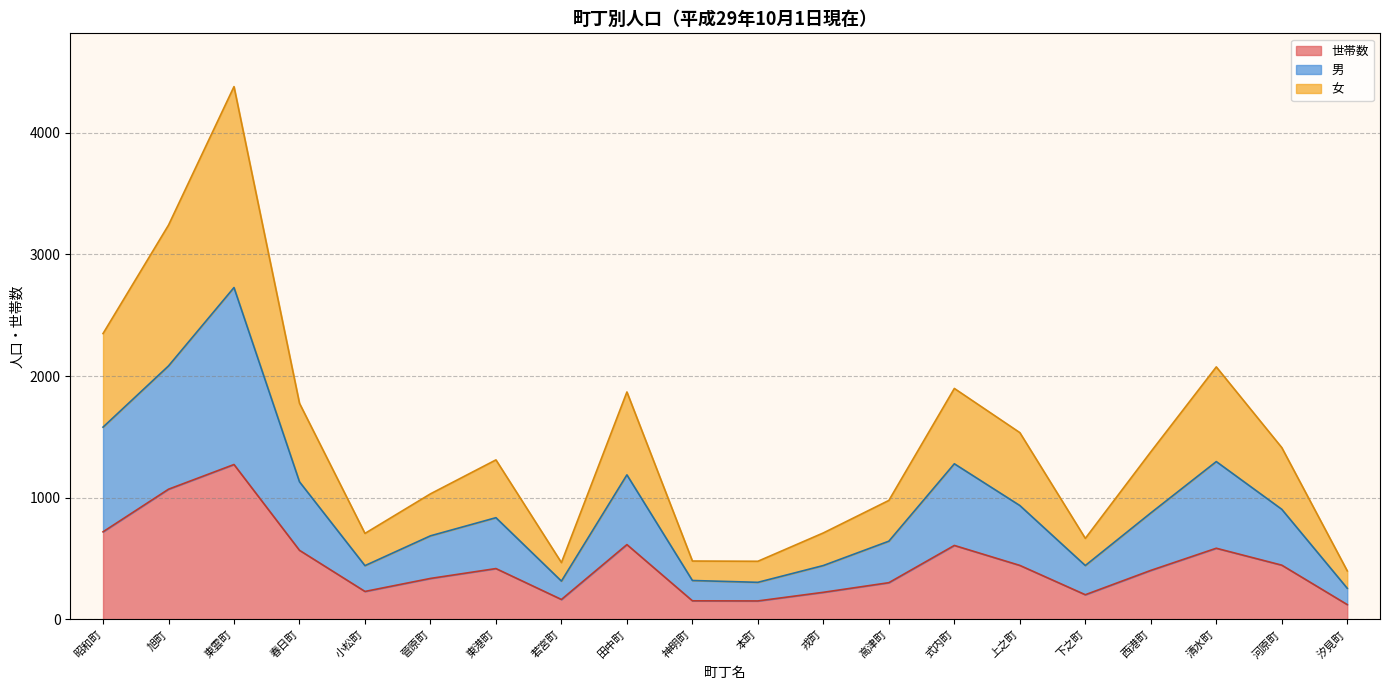

True or false: 世帯数 and 女 intersect in this chart.

False